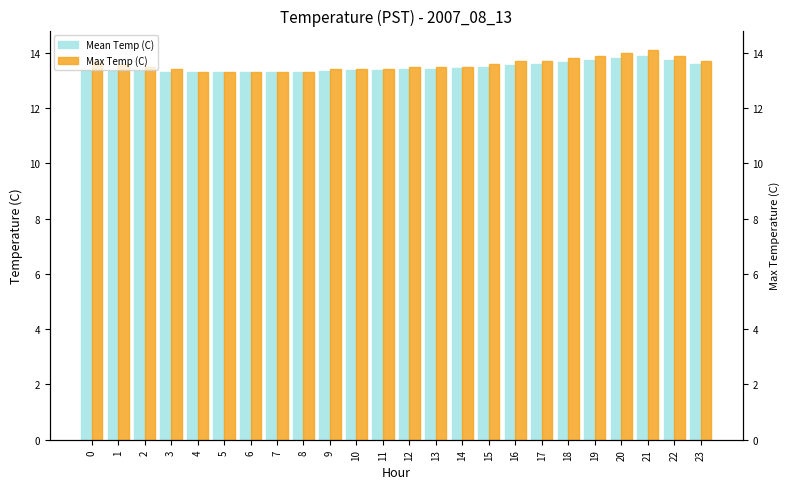

List the series in order of their overall mean, highest first.

Max Temp (C), Mean Temp (C)